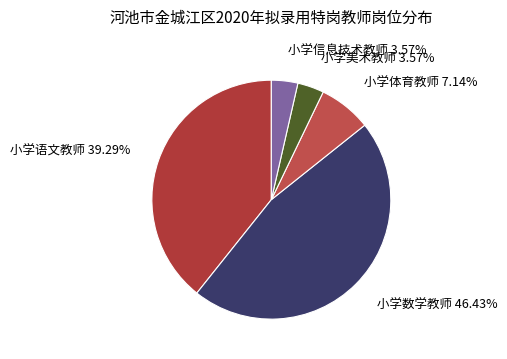

What percentage is NOT represented by 小学美术教师?

96.4%